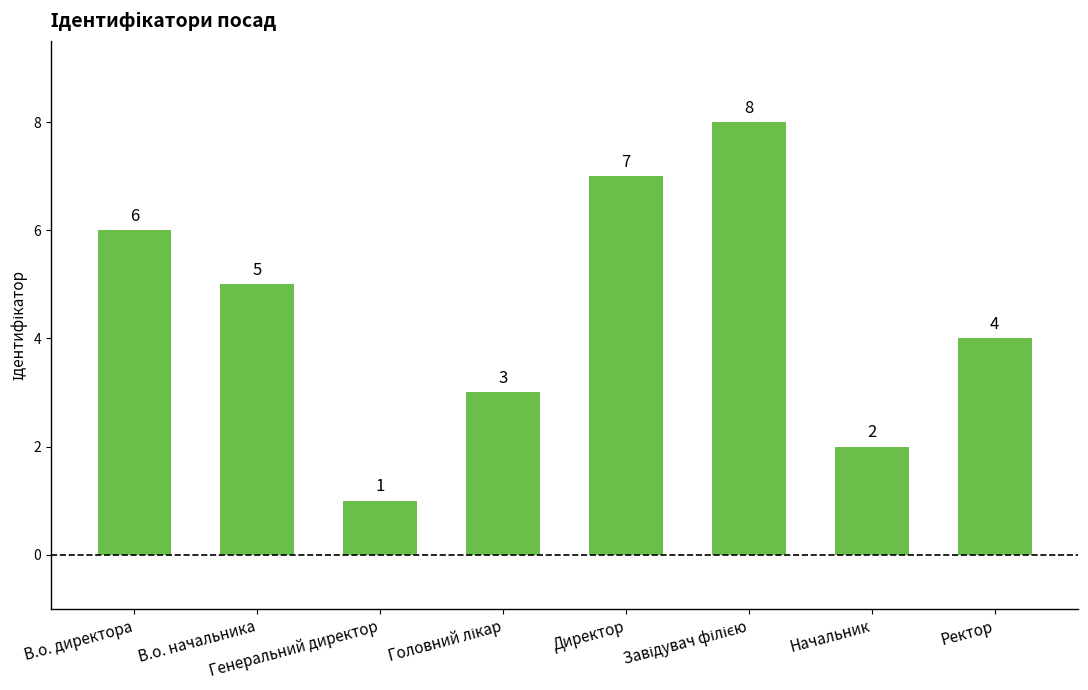

How many bars are there in total?

8